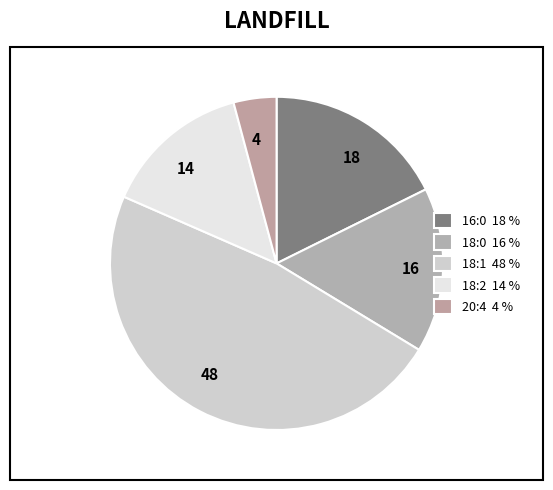

Does any single category account for the majority?

No